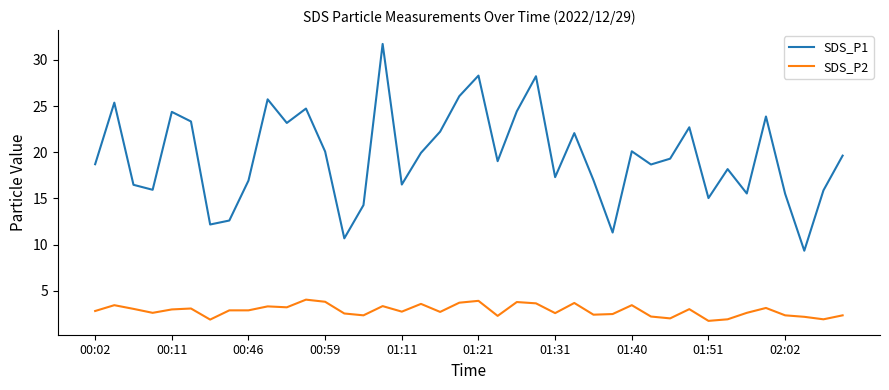

True or false: SDS_P1 and SDS_P2 cross at least once.

False